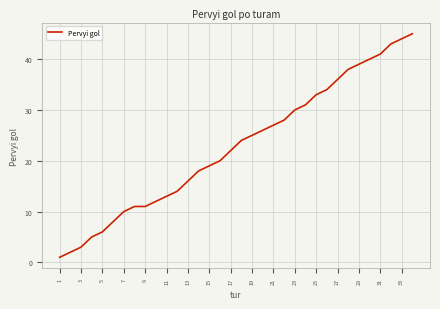

What is the minimum value shown in the chart?

1